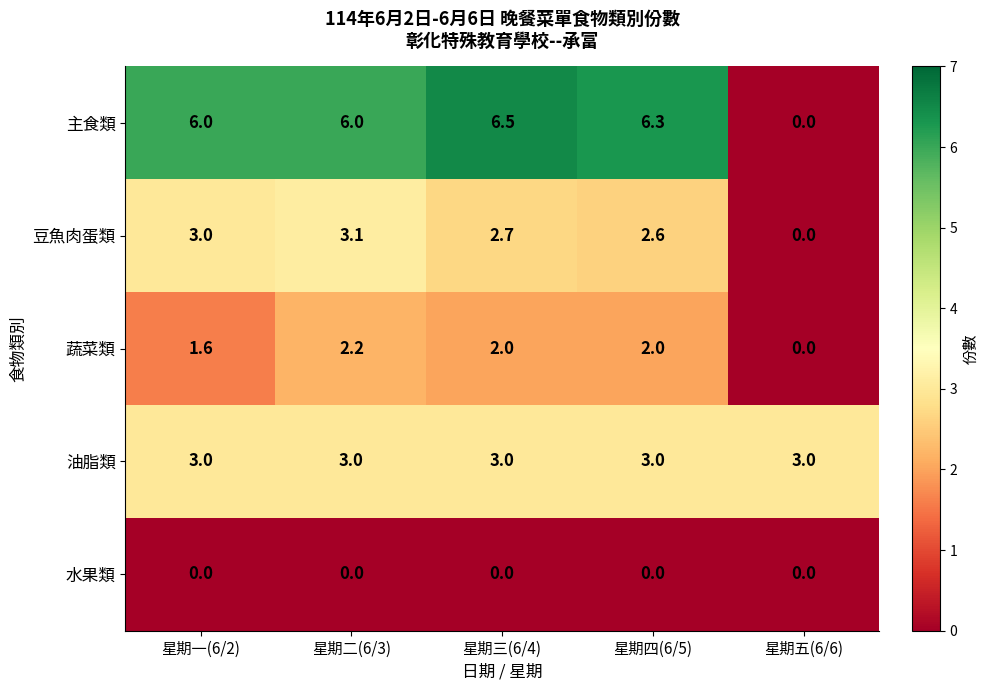

Which series has the largest total across all categories?

主食類